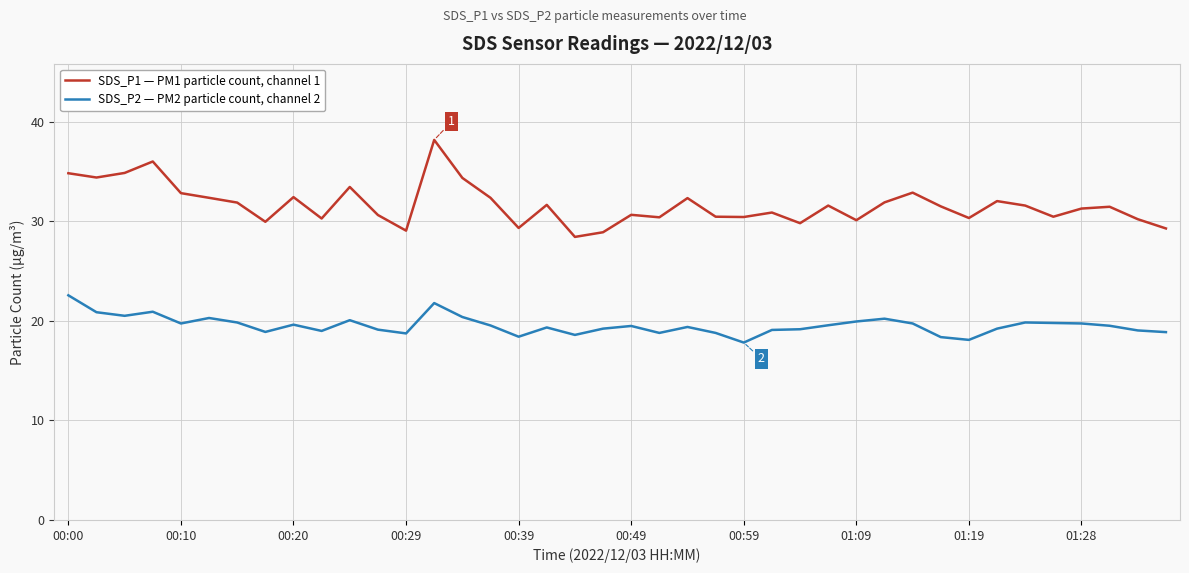

What is the highest value of the SDS_P1 — PM1 particle count, channel 1 series?

38.2